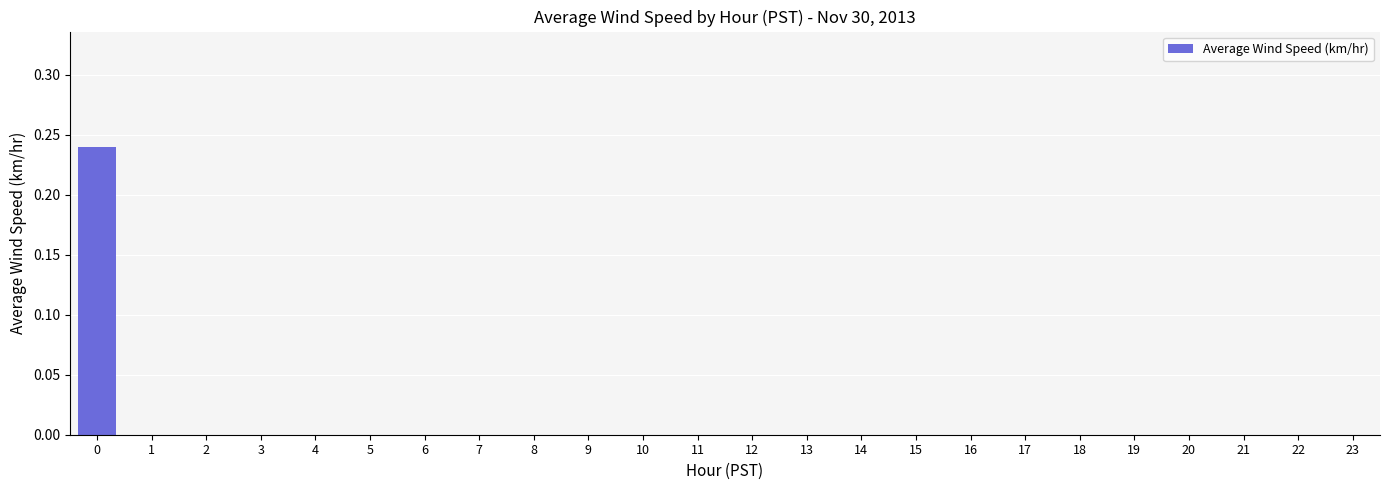

How many values are between 0 and 1?

24